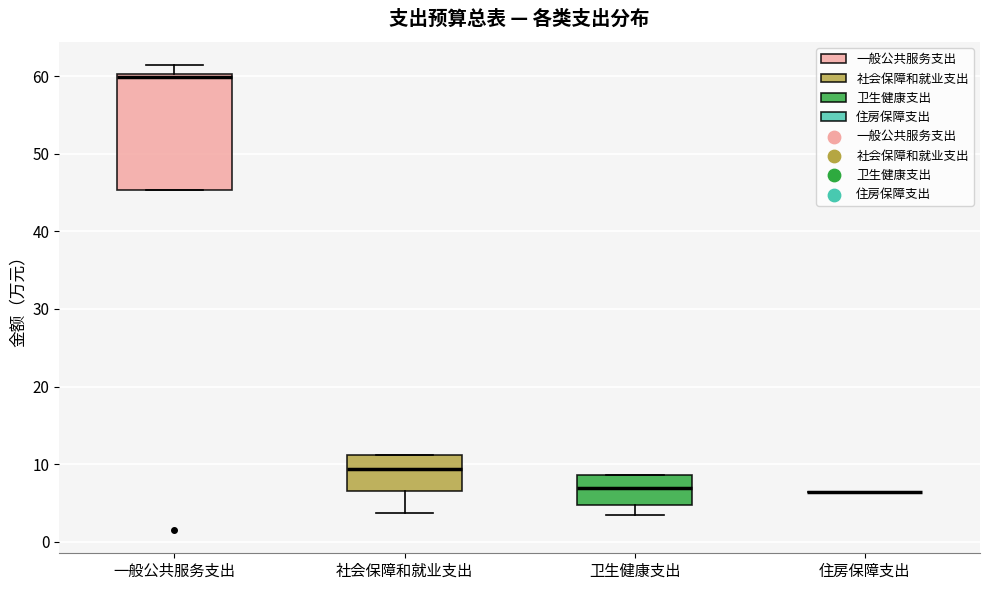

Reading left to right, transcribe this box plot: for each box, give where its median line is, the range the box spans, and where its two whiskers end, as read against the y-axis. The values are not printed on the chart, so give them approximately, as read against the axis.

一般公共服务支出: median 60 (just below the box's upper edge), box 45 to 60, whiskers 45 to 61
社会保障和就业支出: median 9, box 7 to 11, whiskers 4 to 11
卫生健康支出: median 7, box 5 to 9, whiskers 3 to 9
住房保障支出: box collapsed to a line at 6, whiskers 6 to 6